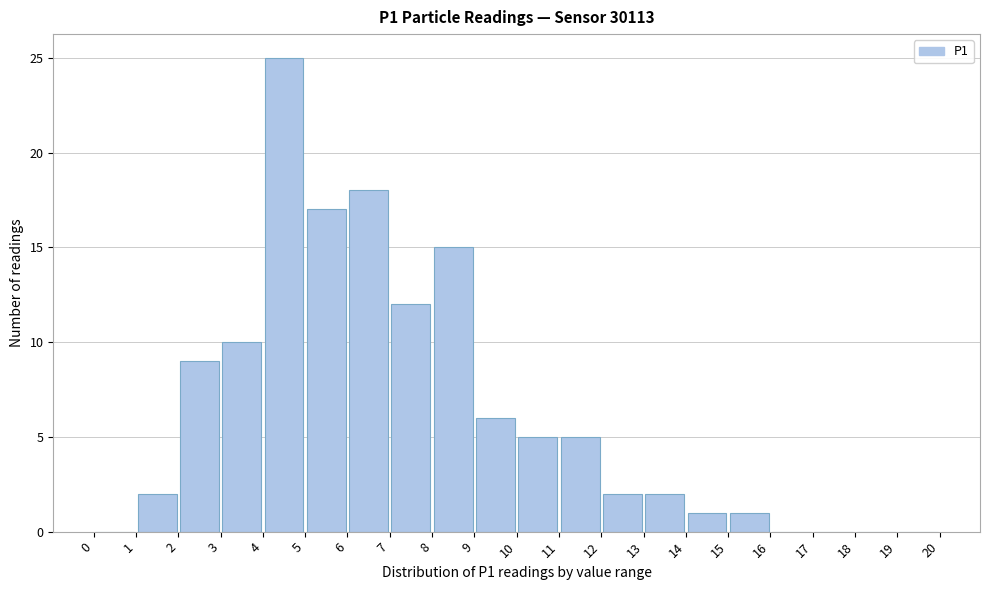

Reading left to right, transcribe this chart: for each bar, give the range it covers on the x-axis and its height. The values are not printed on the chart, so give them approximately, as read against the axis.

0 to 1: 0
1 to 2: 2
2 to 3: 9
3 to 4: 10
4 to 5: 25
5 to 6: 17
6 to 7: 18
7 to 8: 12
8 to 9: 15
9 to 10: 6
10 to 11: 5
11 to 12: 5
12 to 13: 2
13 to 14: 2
14 to 15: 1
15 to 16: 1
16 to 17: 0
17 to 18: 0
18 to 19: 0
19 to 20: 0